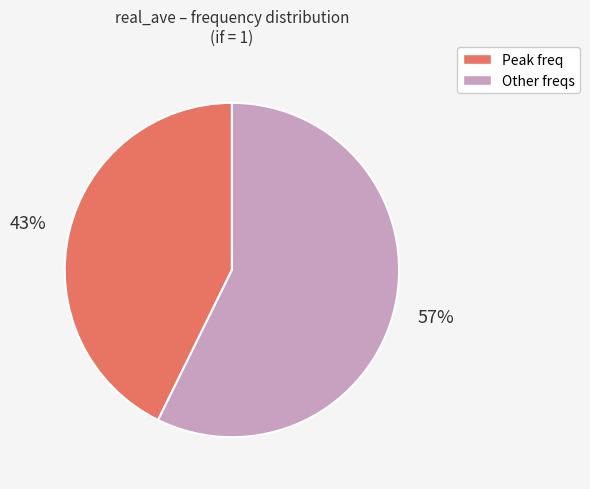

To the nearest percent, what percentage of the pie is Other freqs?

57%